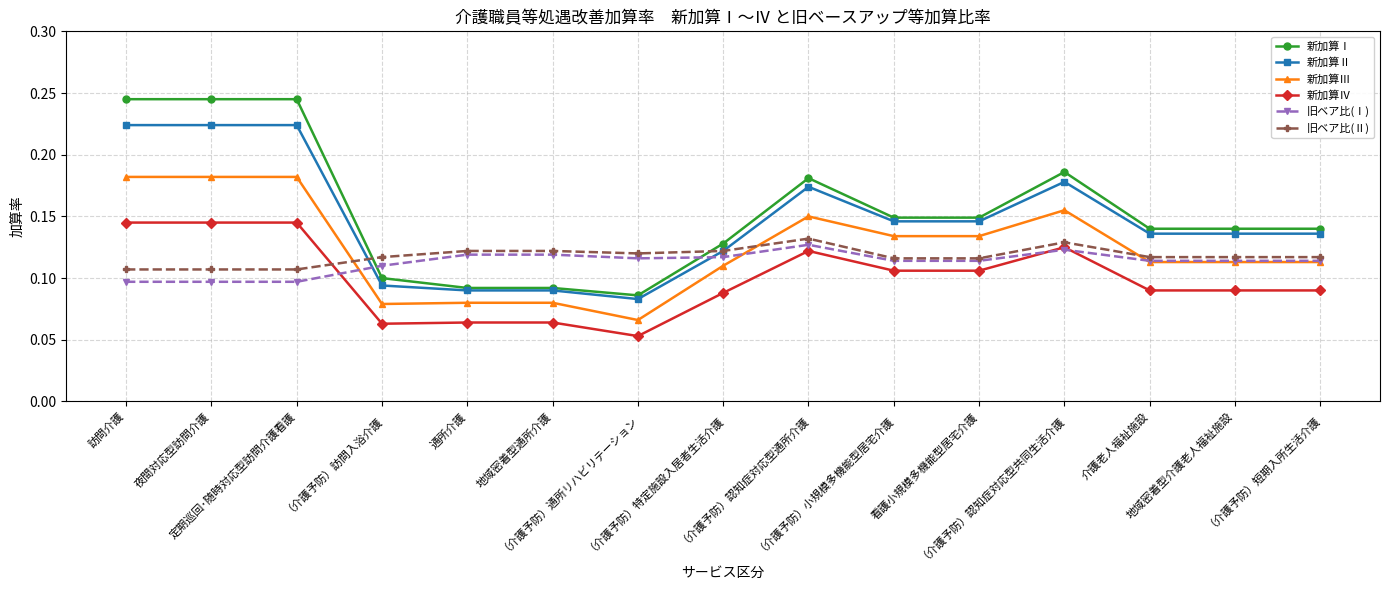

Which series has the widest spread of values?

新加算Ⅰ